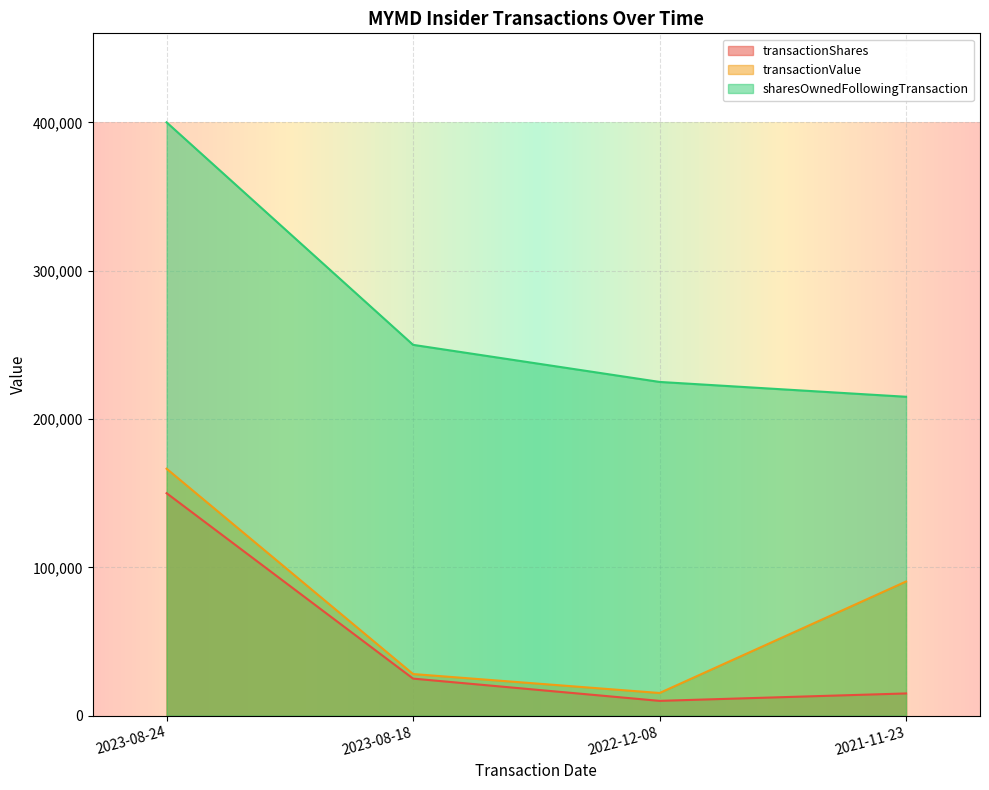

At how many categories does at least one series exceed 42245?

4